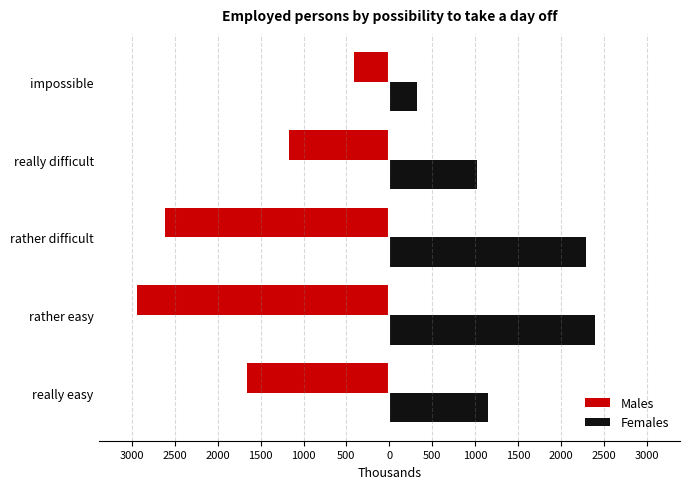

What is the average value of the Females series?

1439